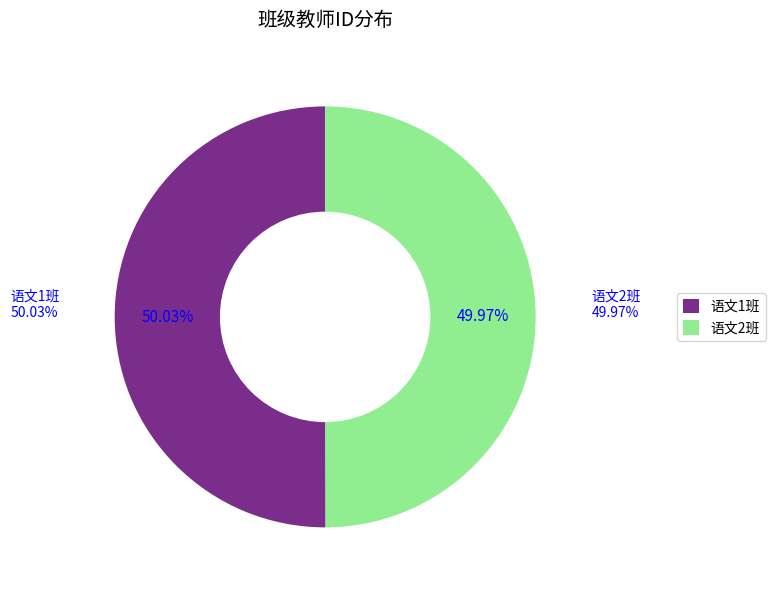

How many segments does this pie chart have?

2